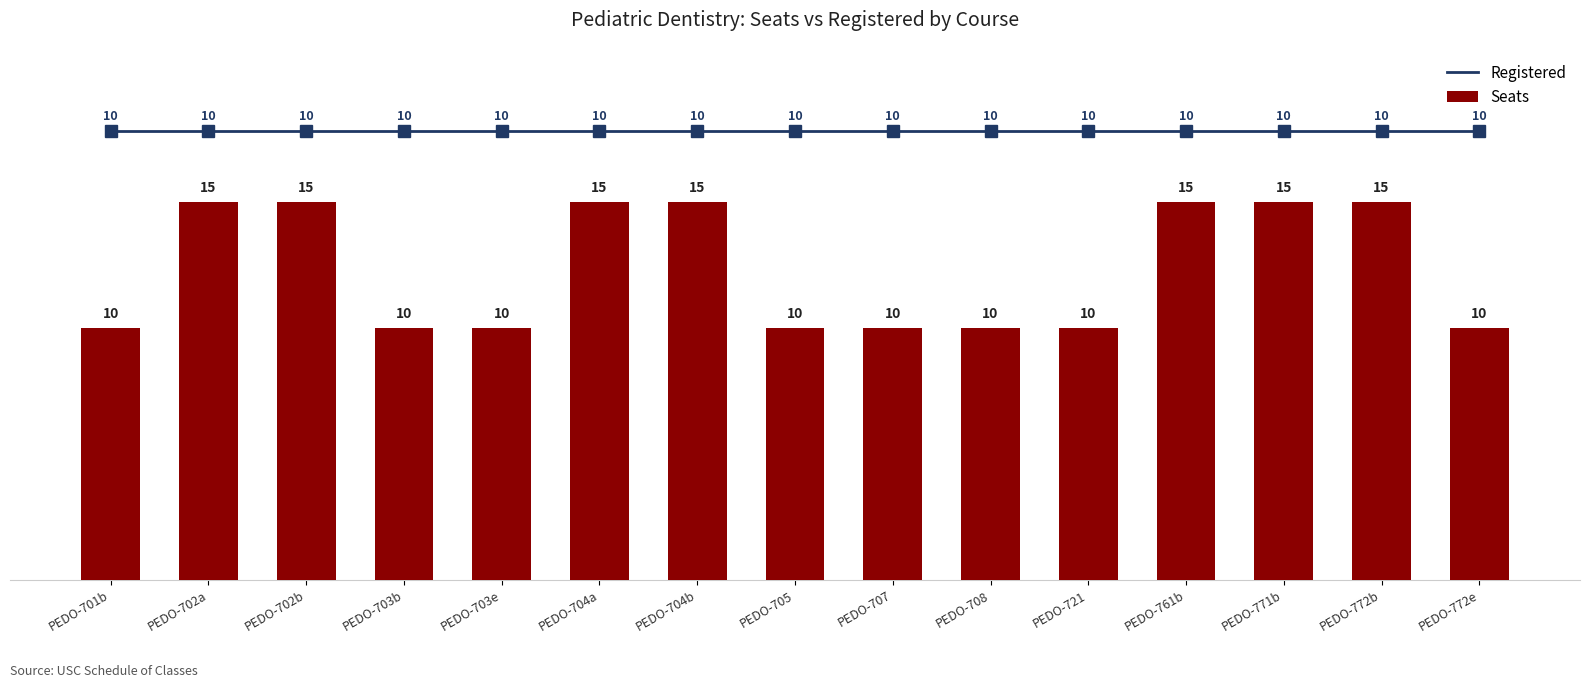

What is the label of the 9th bar from the left?

PEDO-707